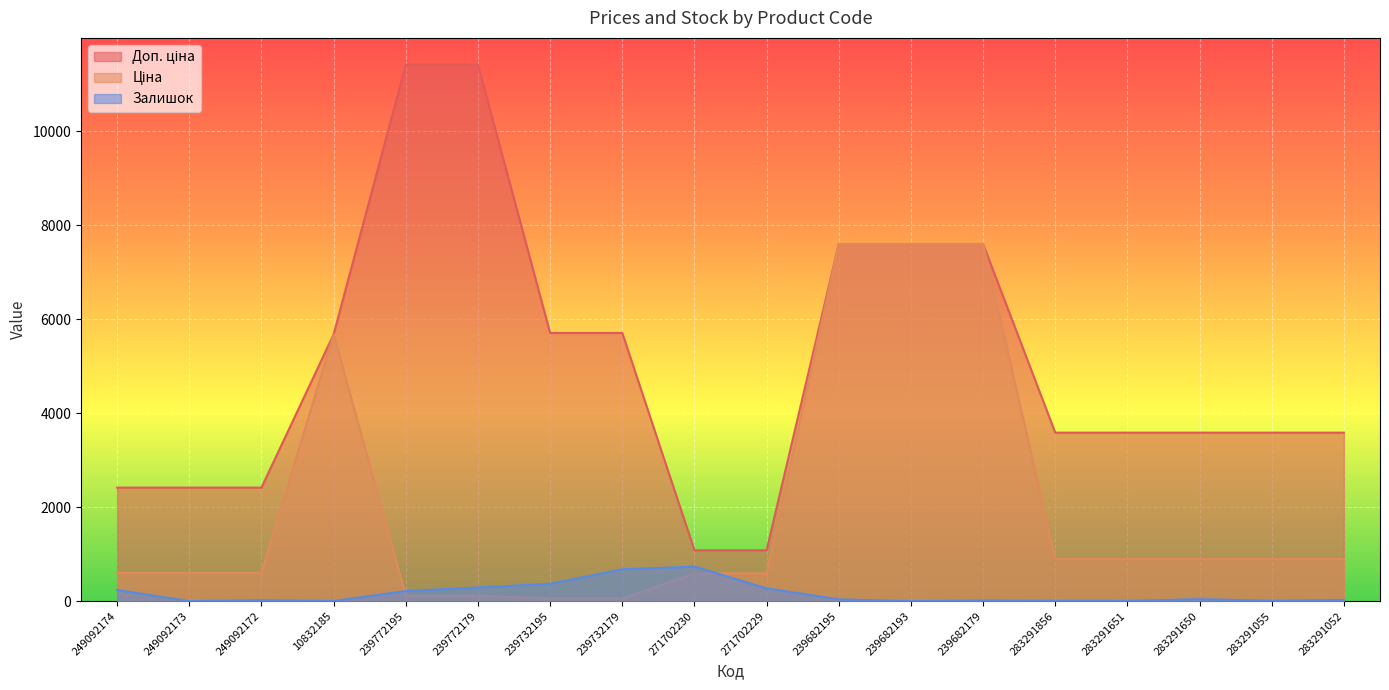

Which label corresponds to the largest value in the chart?

239772195